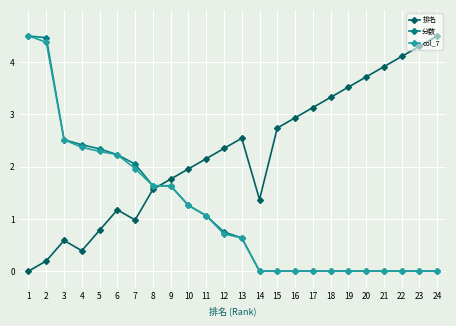

What is the value of the 排名 point at the 19th from the left?

3.5